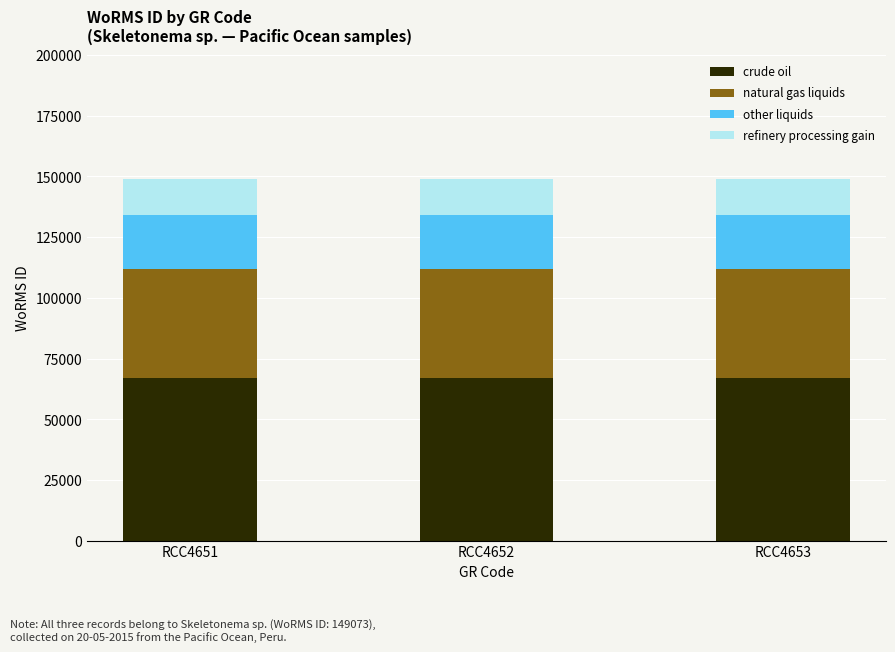

What is the total value across all series at RCC4653?

149073.0